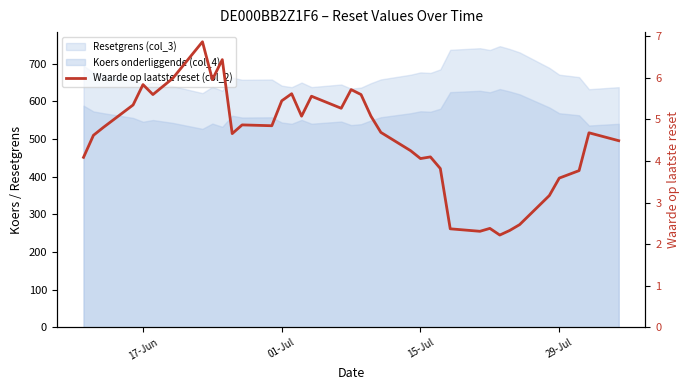

How many lines are shown in the chart?

1